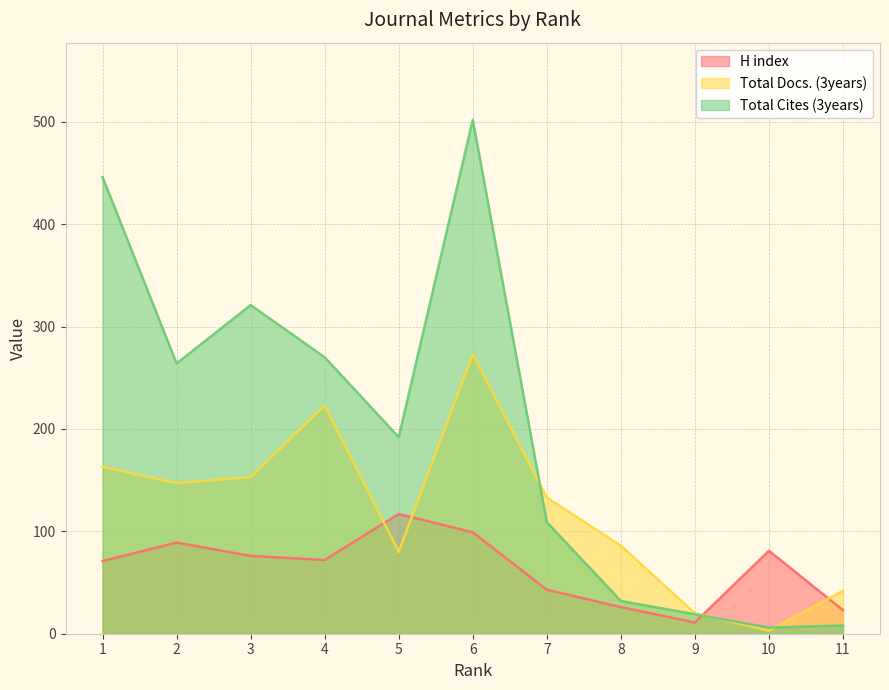

What is the sum of all Total Cites (3years) values?

2169